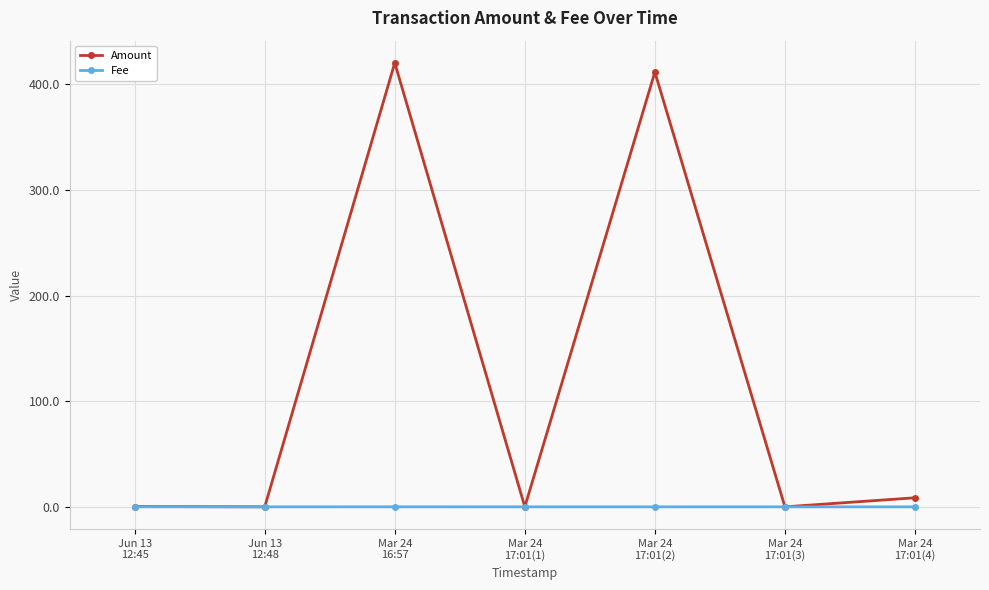

The value of Fee at Jun 13
12:48 is 0.0. True or false?

True